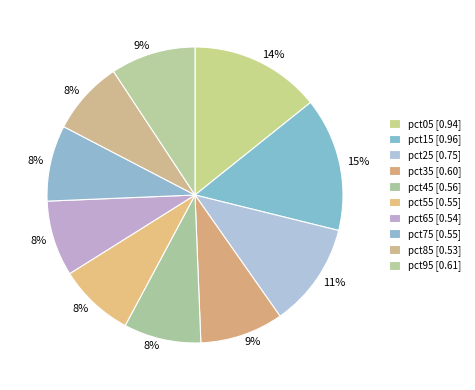

Is it true that pct45 is 1% of the pie?

False